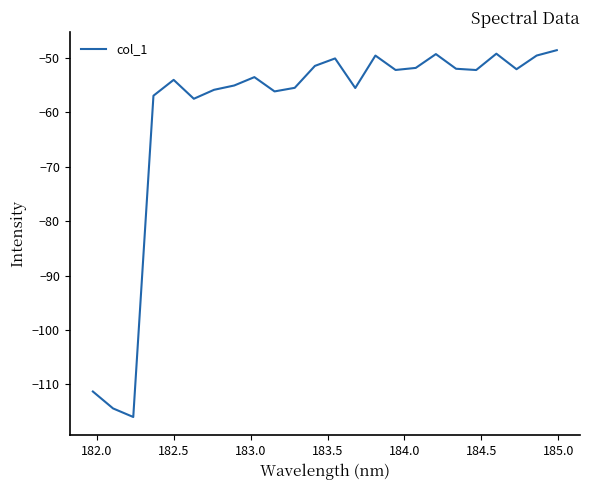

What is the minimum value shown in the chart?

-116.0